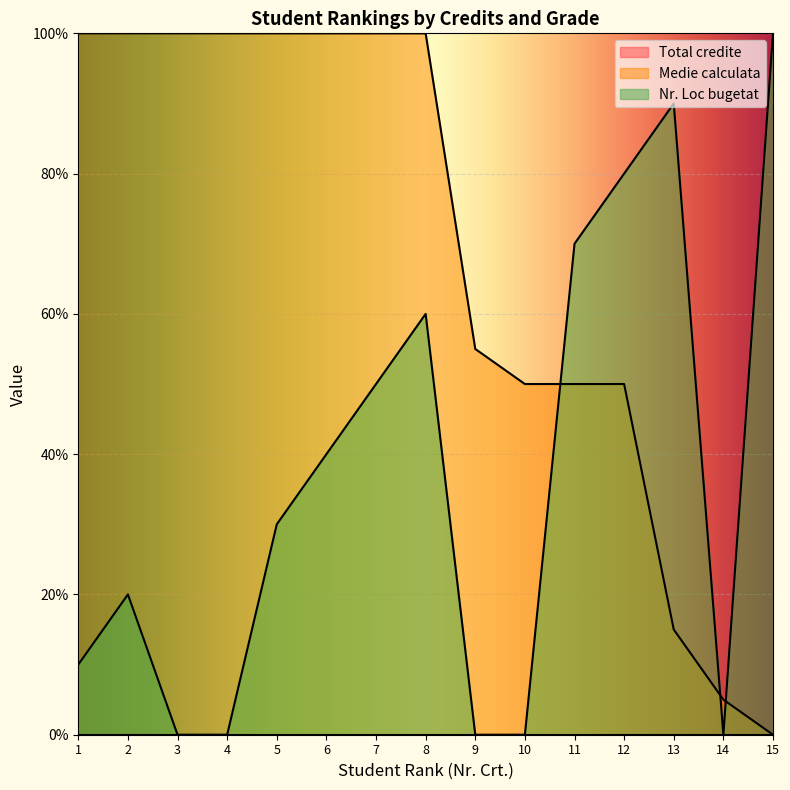

What is the value of the Medie calculata point at the 14th from the left?

5.0